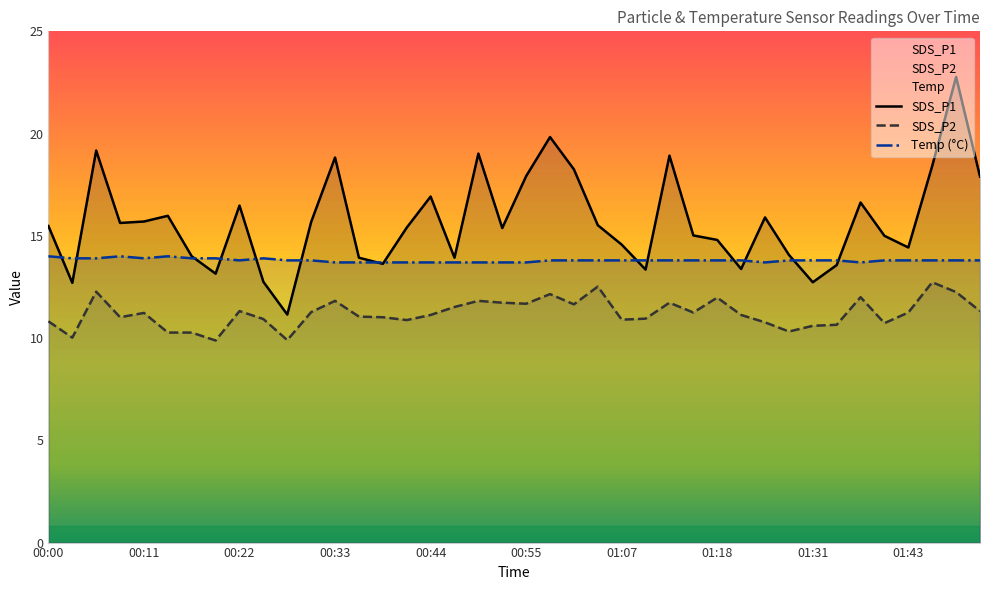

At which label does SDS_P1 reach its peak?

01:48